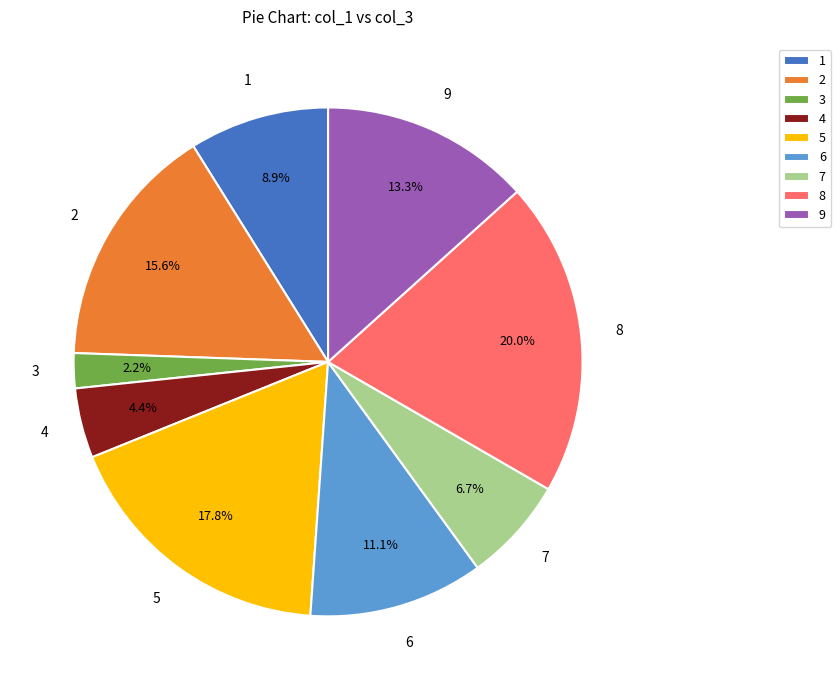

What is the ratio of the value at 9 to the value at 2?

0.9